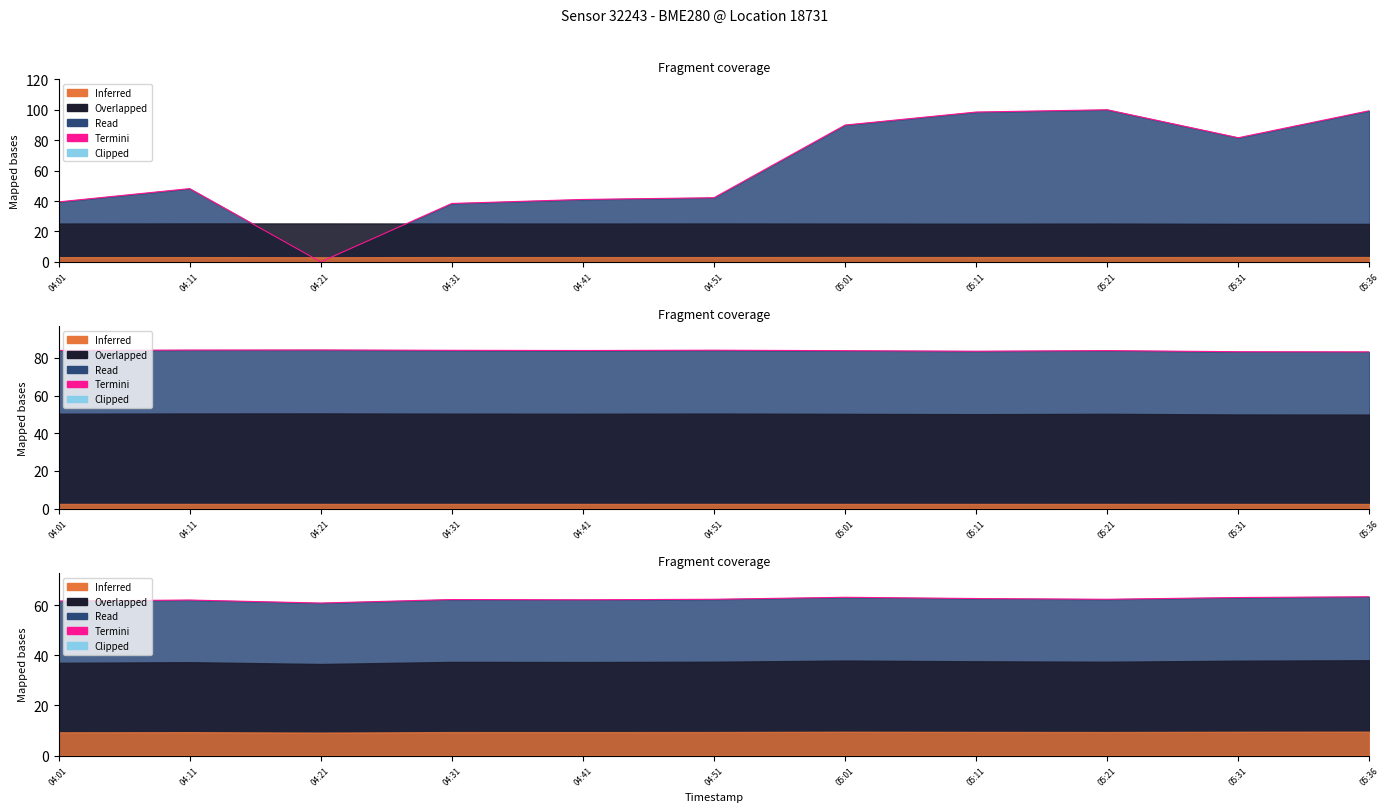

At which label does the data first exceed 62?

04:31